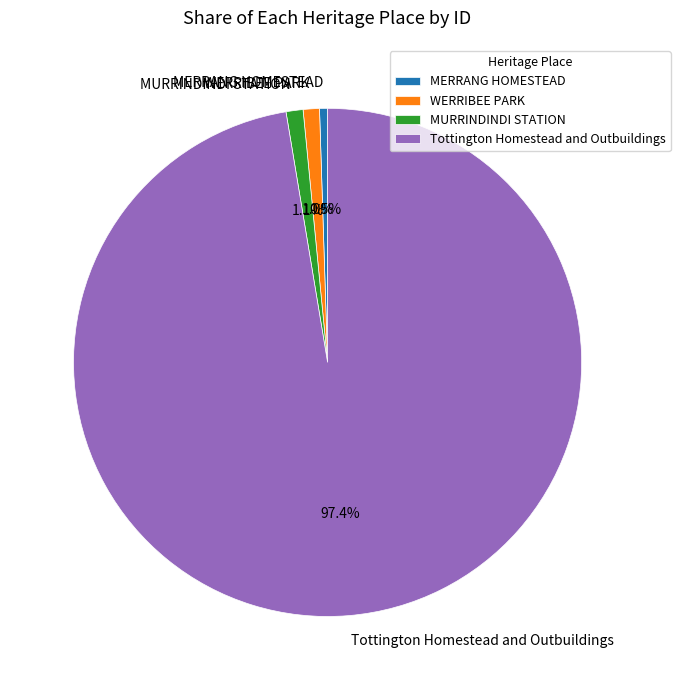

Is it true that MURRINDINDI STATION is 11% of the pie?

False